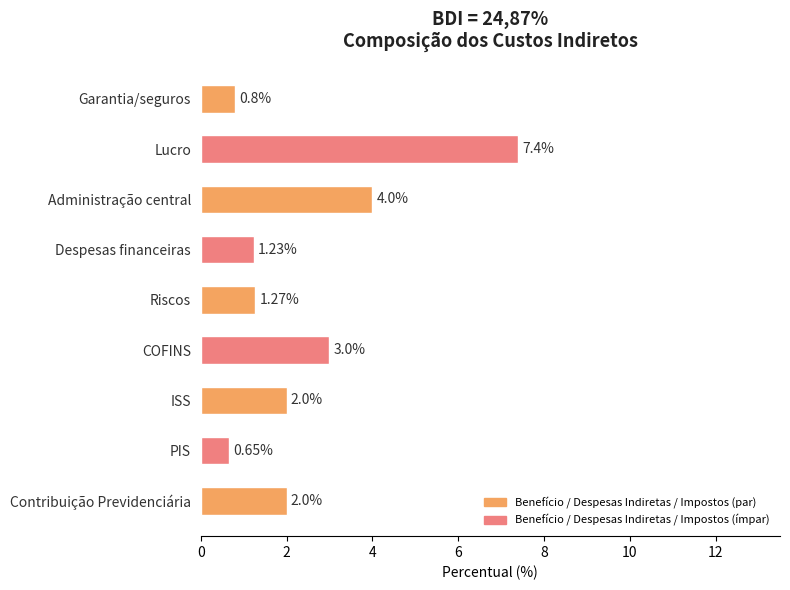

Between ISS and COFINS, which is larger?

COFINS